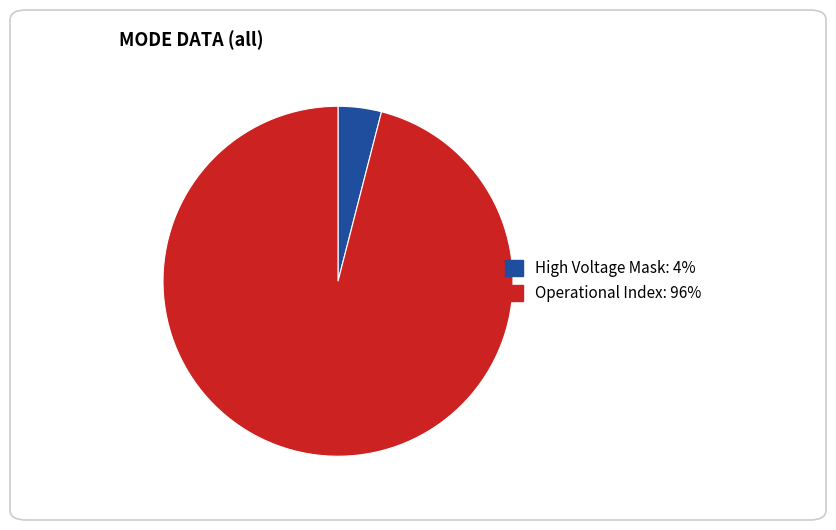

Is there a majority slice in this chart?

Yes